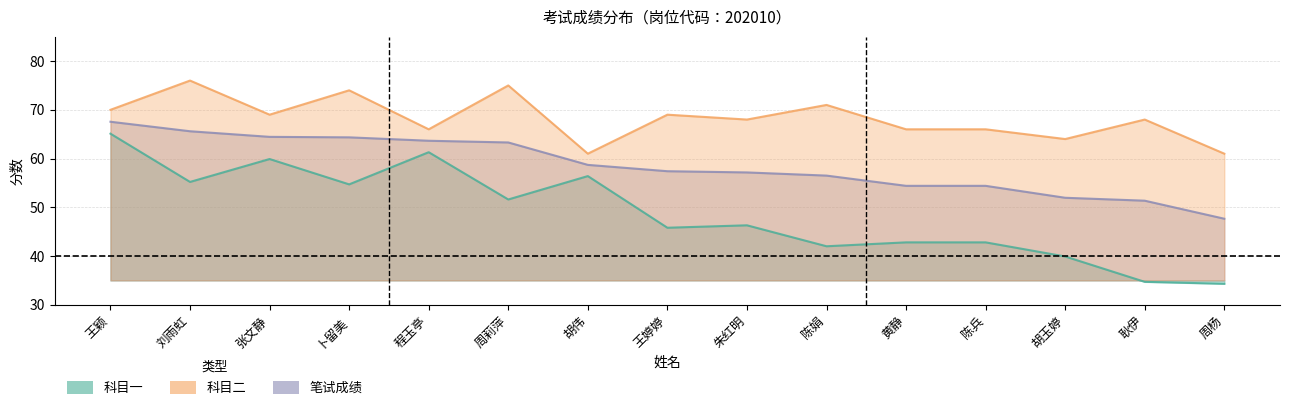

The 笔试成绩 series shows 40.5 at 周莉萍. True or false?

False